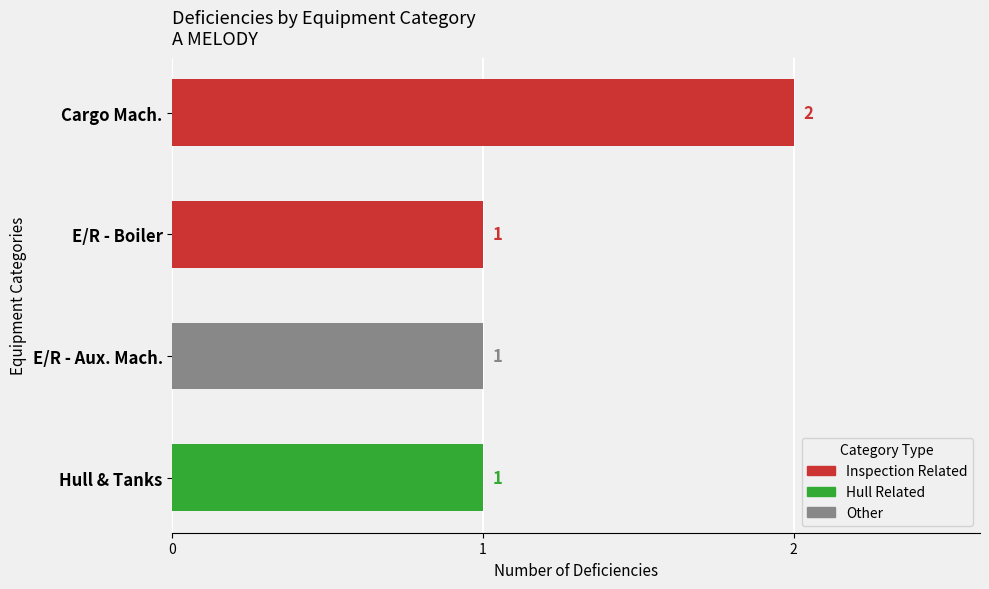

What is the sum of all values?

5